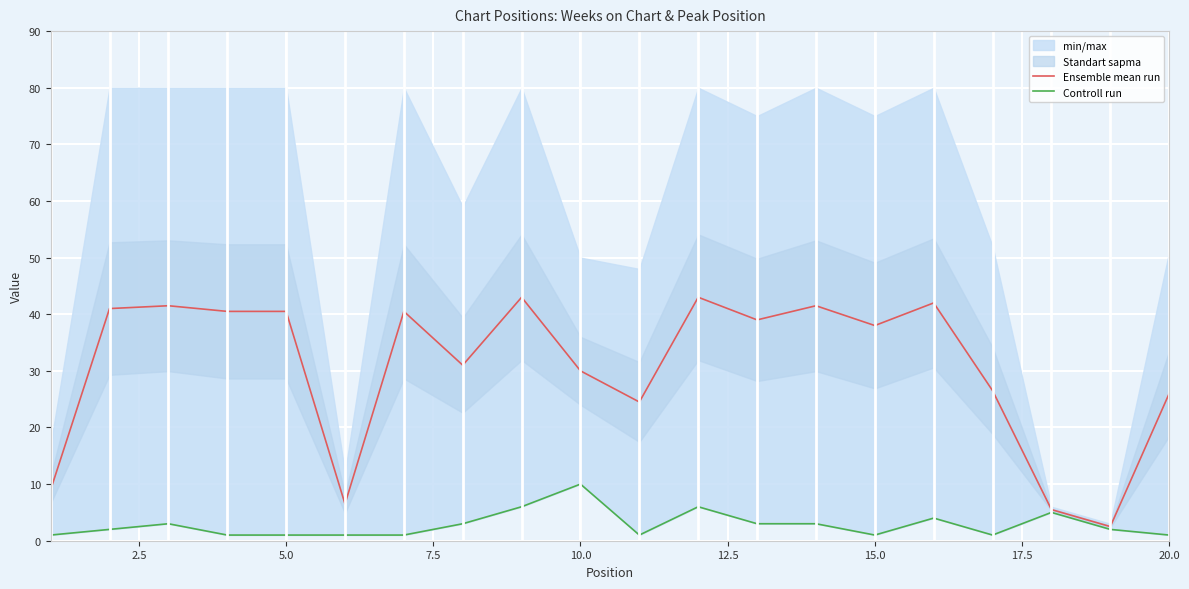

True or false: Controll run and Ensemble mean run cross at least once.

False